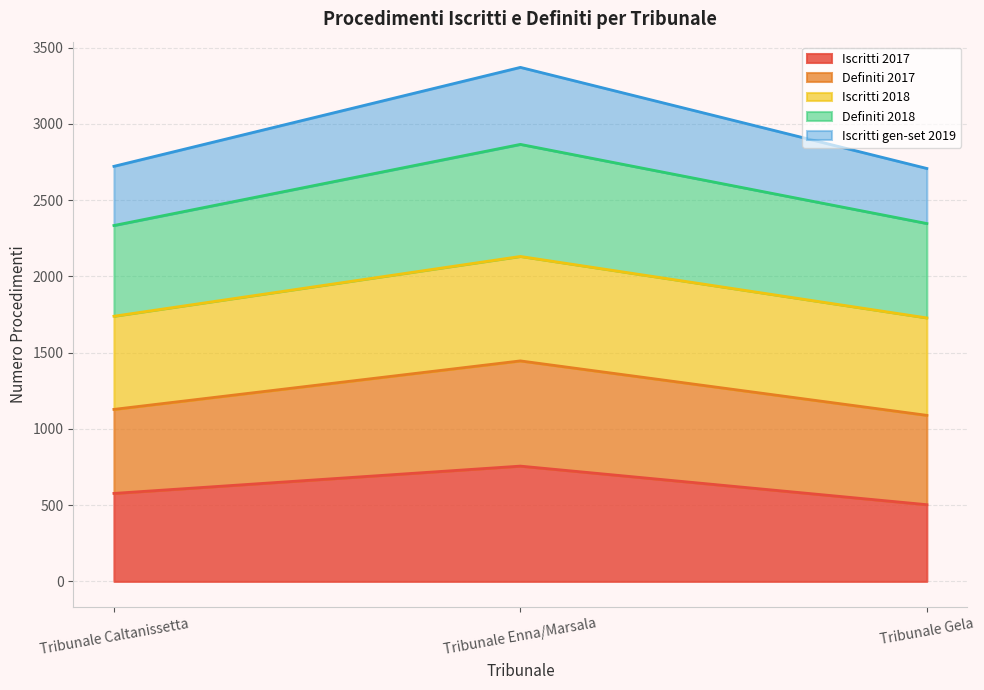

Which category has the highest value in the Iscritti 2017 series?

Tribunale Enna/Marsala